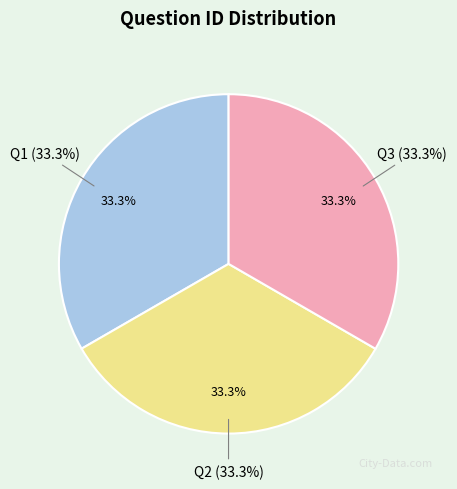

How many slices are in this pie chart?

3